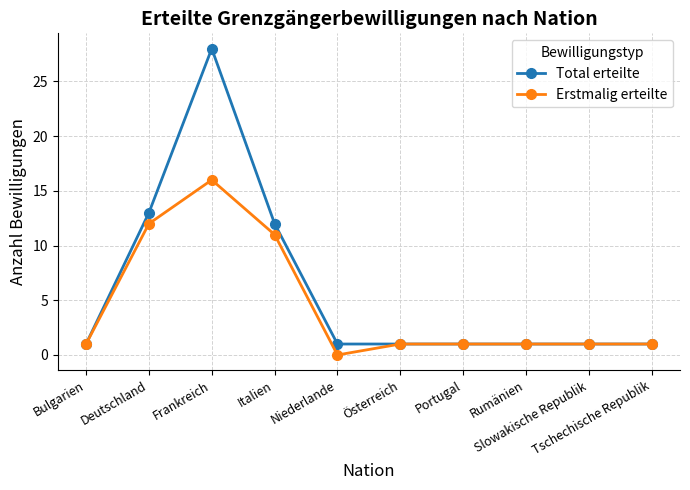

What is the value of the Total erteilte point at the 3rd from the left?

28